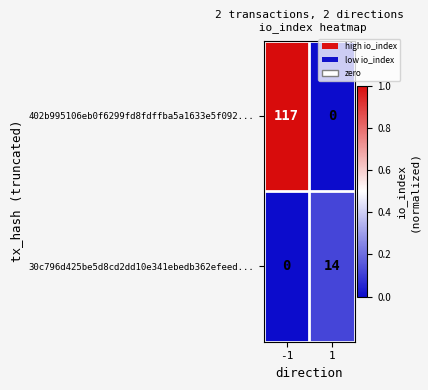

The value of 402b995106eb0f6299fd8fdffba5a1633e5f092... at 1 is 36. True or false?

False